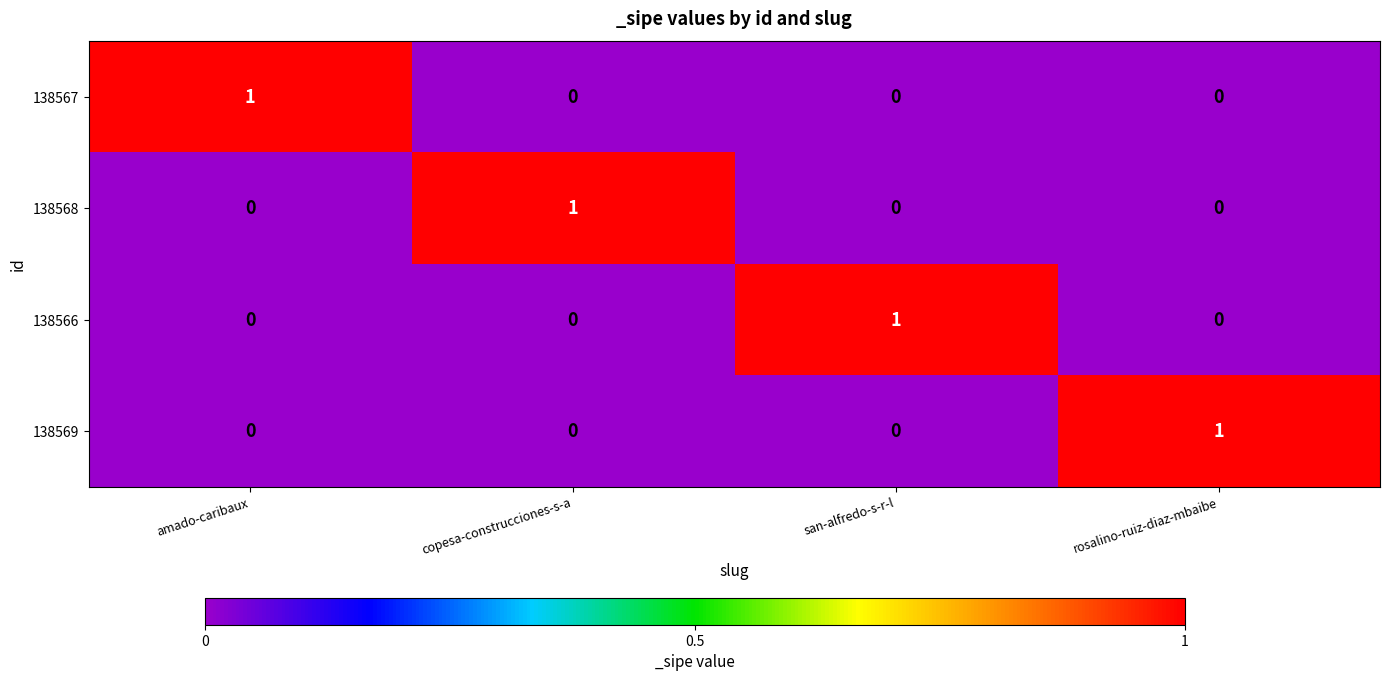

Is it true that 138568 equals 1 at san-alfredo-s-r-l?

False